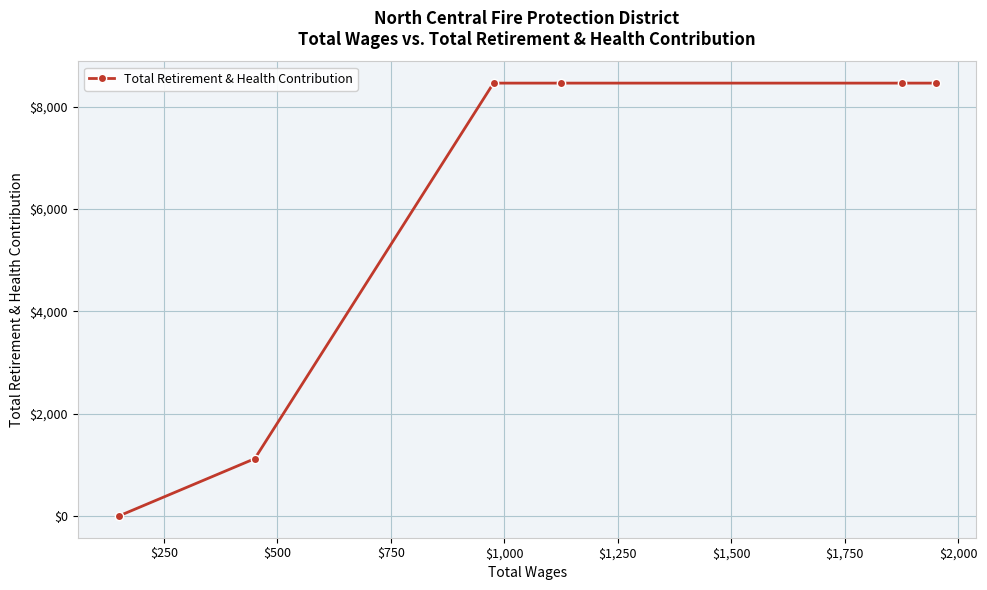

True or false: the data has more than 1 interior local peaks.

False